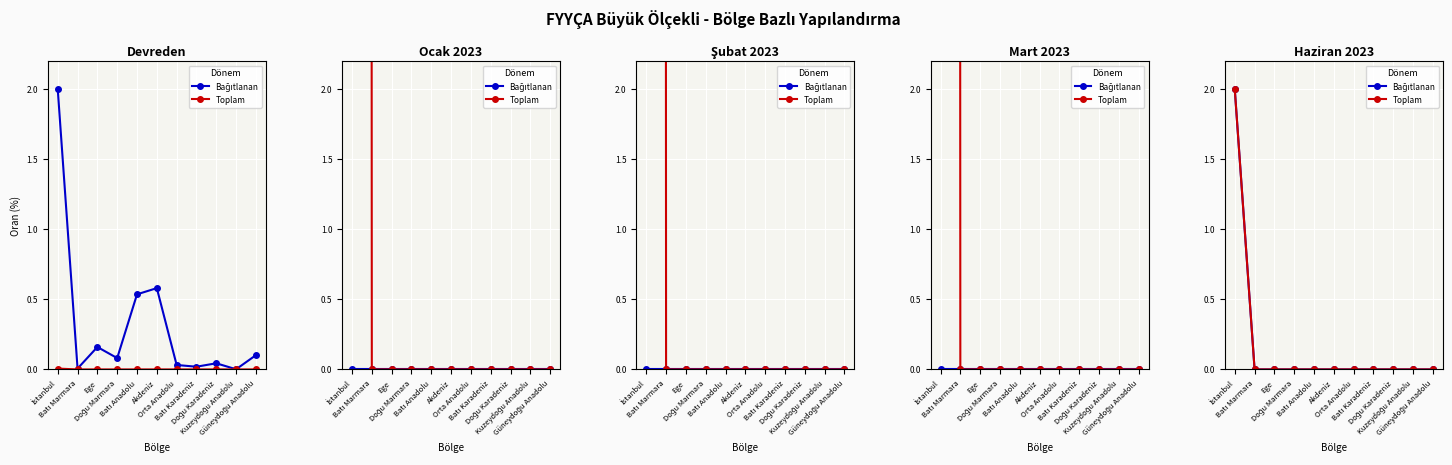

What is the label of the 5th point from the right?

Orta Anadolu